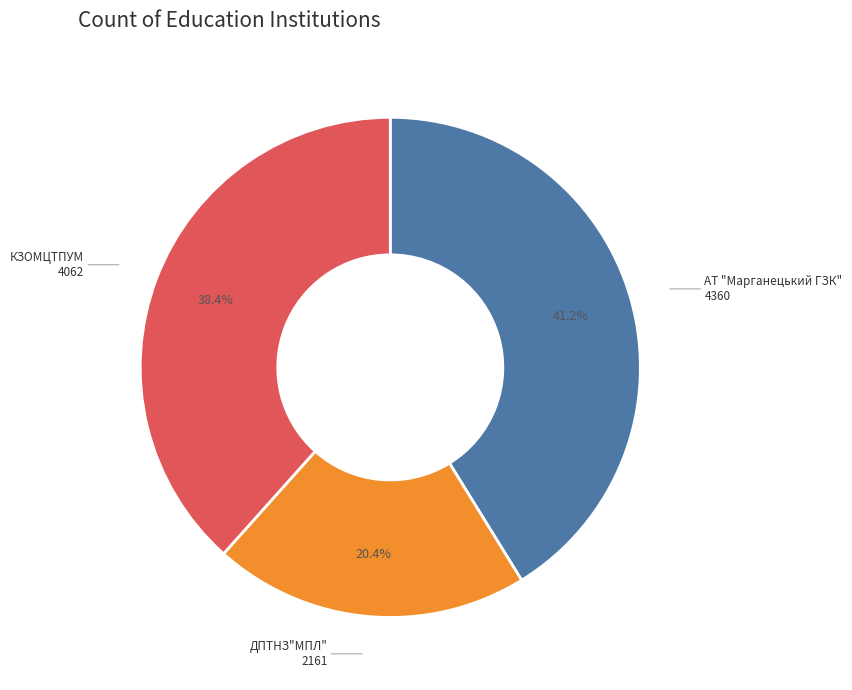

Does any single category account for the majority?

No